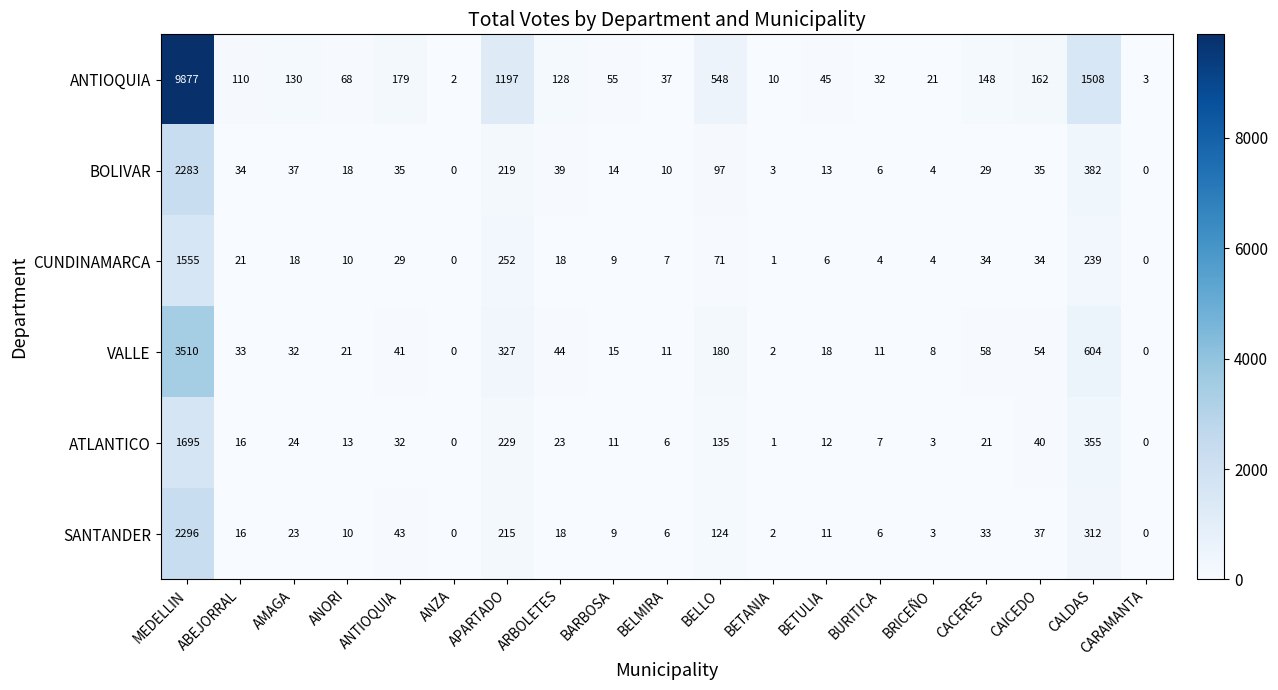

Is the value of ANTIOQUIA at CAICEDO greater than the value of SANTANDER at APARTADO?

No